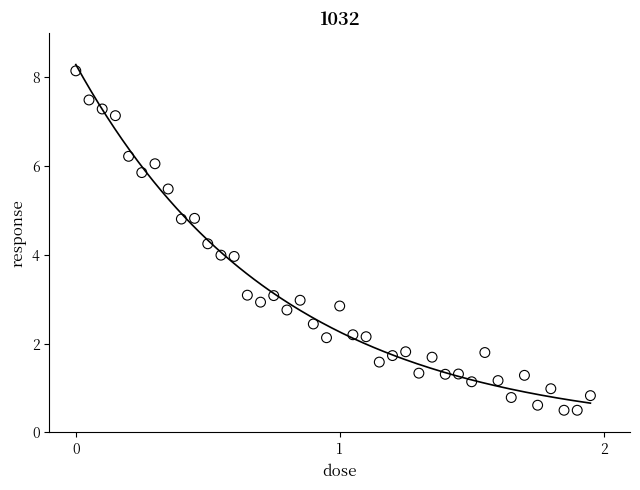

What is the range of Y values (max minus min)?

7.6